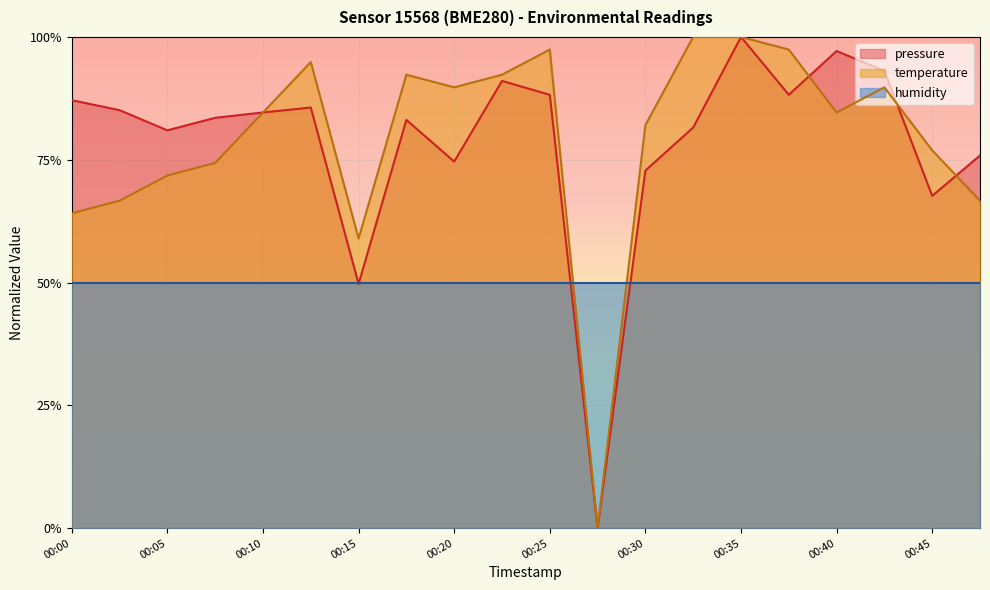

How many positive values does the pressure series have?

19